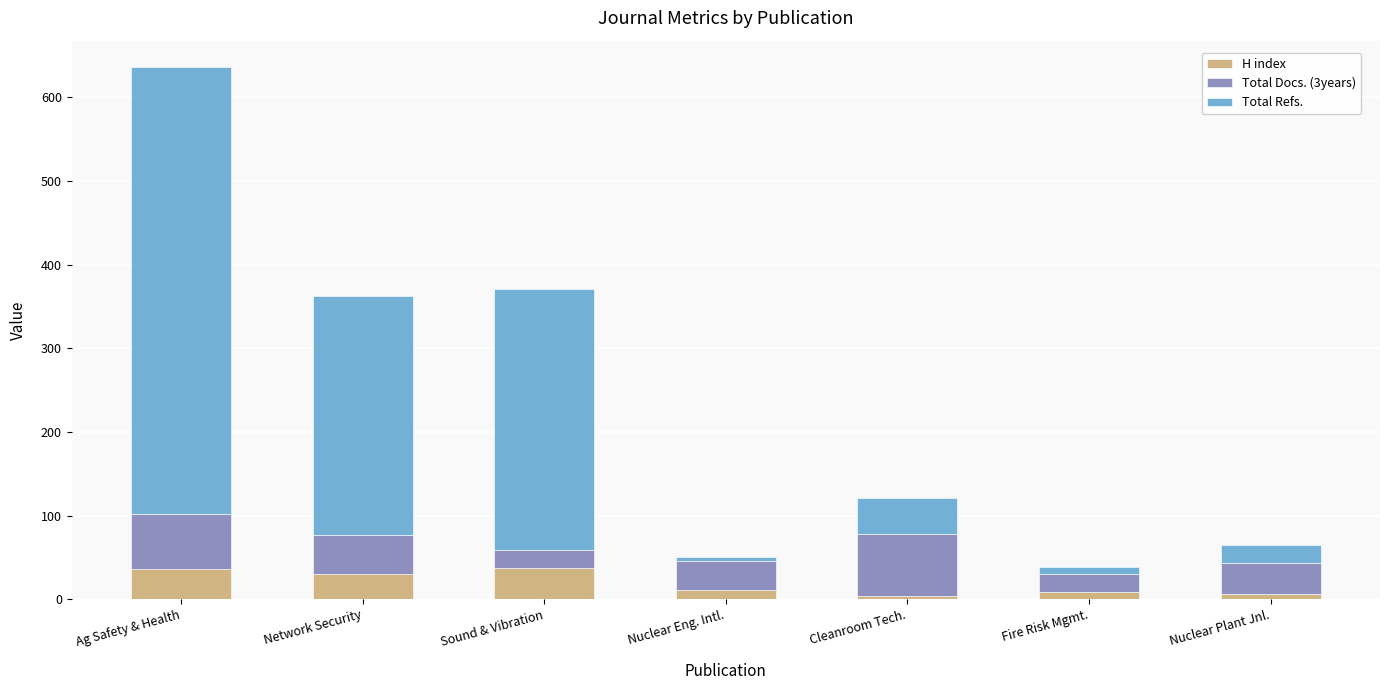

At which category is the sum across all series the highest?

Ag Safety & Health